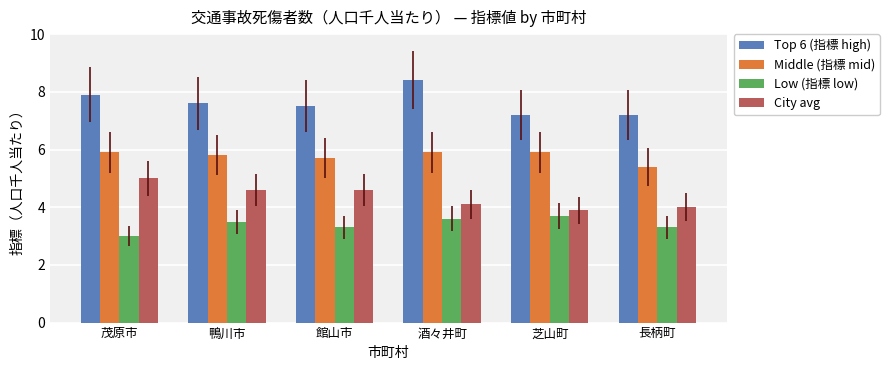

What is the label of the 1st bar from the right?

長柄町